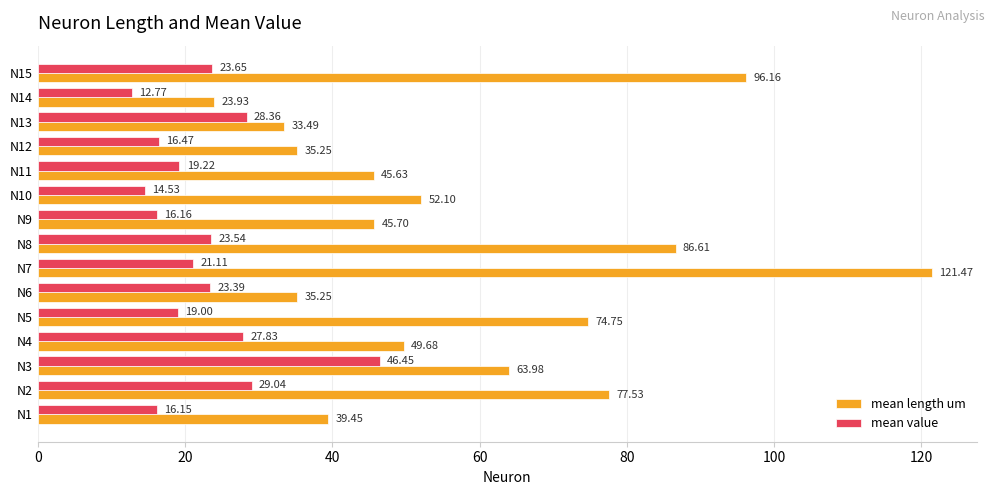

What is the maximum value shown in the chart?

121.5